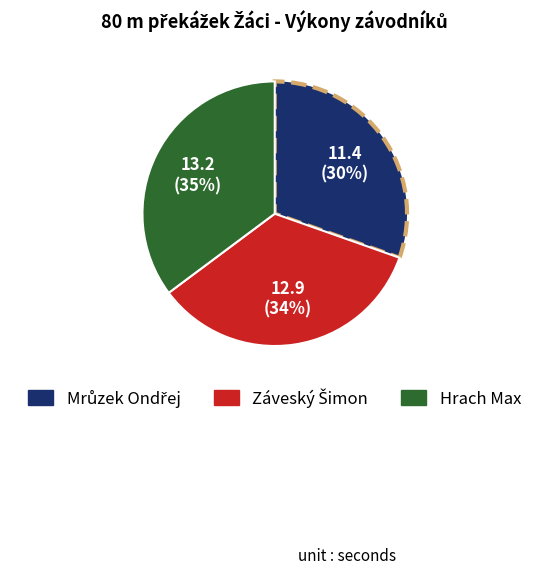

Is it true that Hrach Max is 25% of the pie?

False